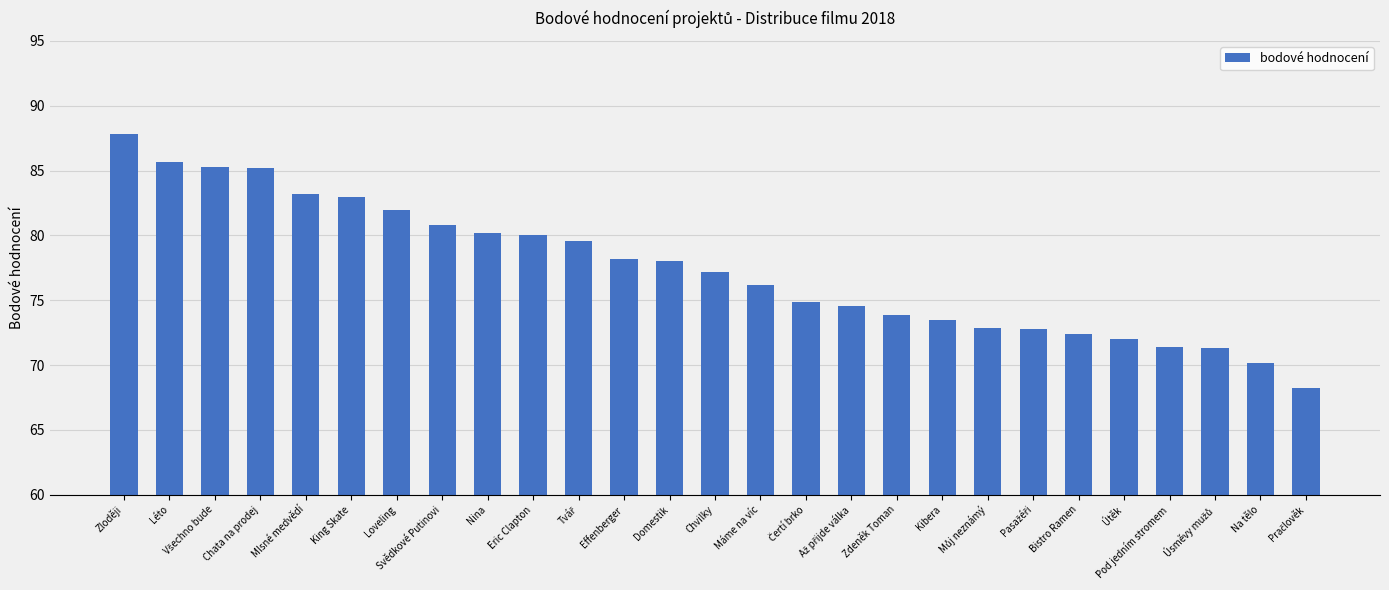

What is the label of the 19th bar from the left?

Kibera